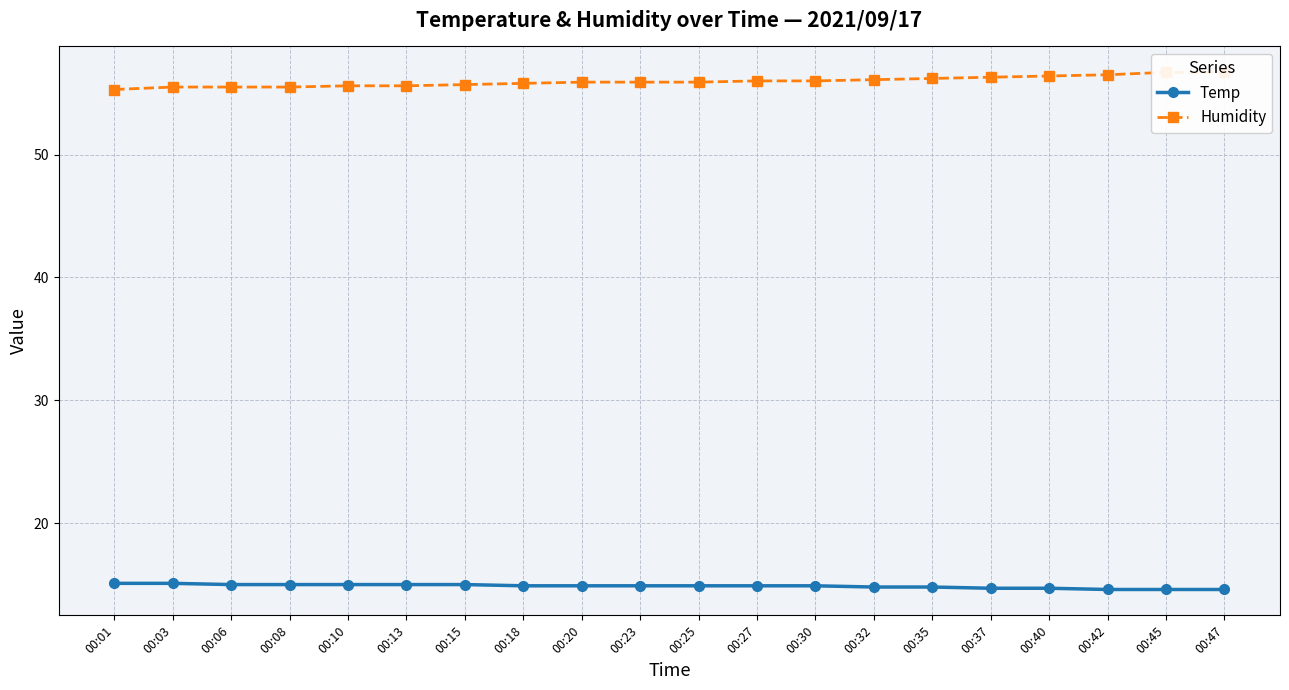

At how many categories does at least one series exceed 22?

20